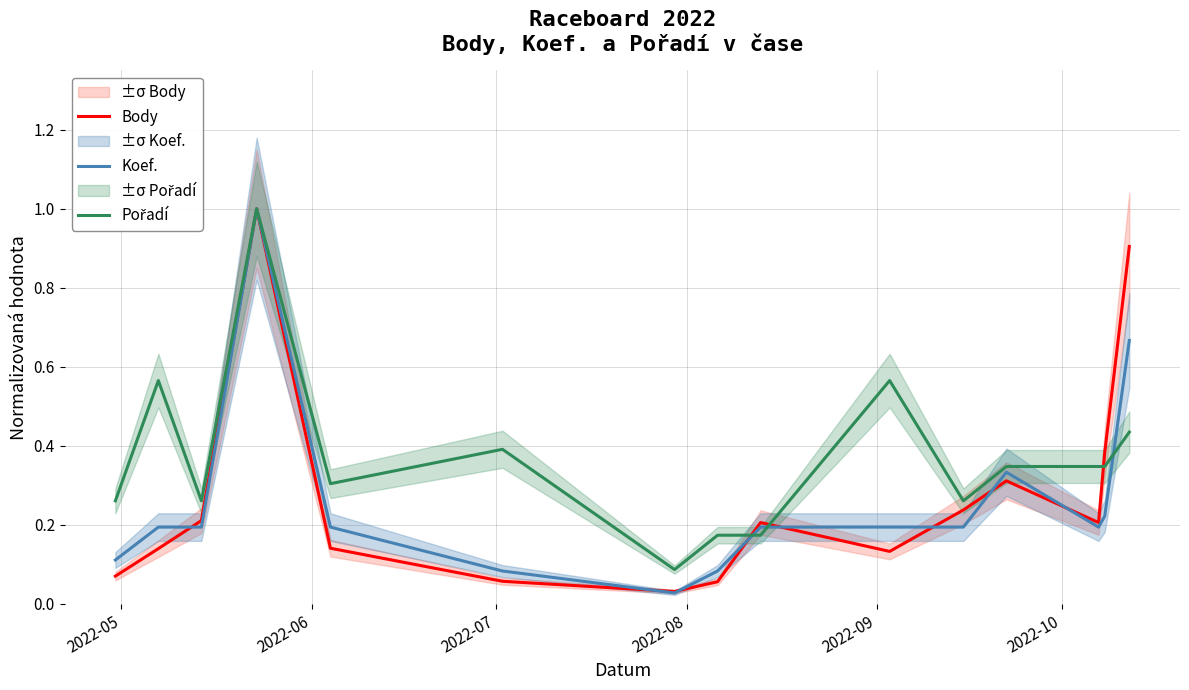

What is the maximum value for Body?

1.0